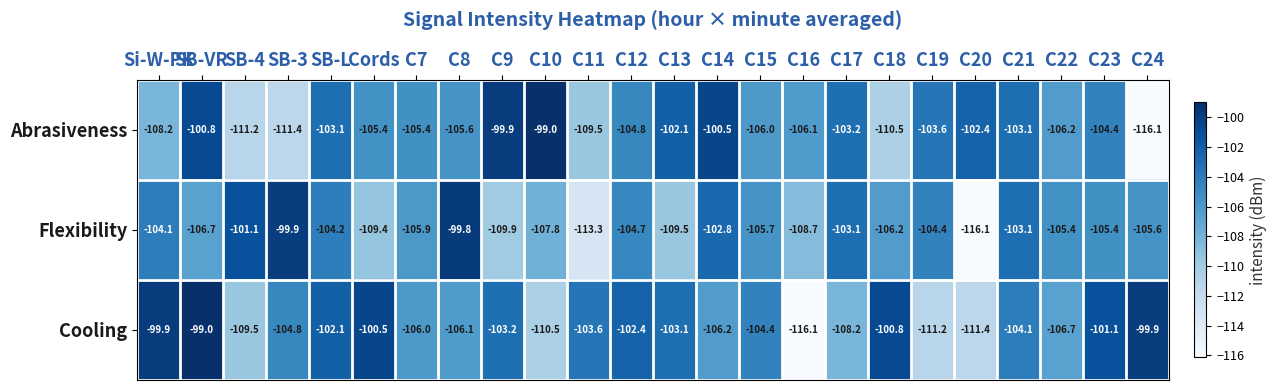

Rank the series by their average value, from highest to lowest.

Cooling, Abrasiveness, Flexibility